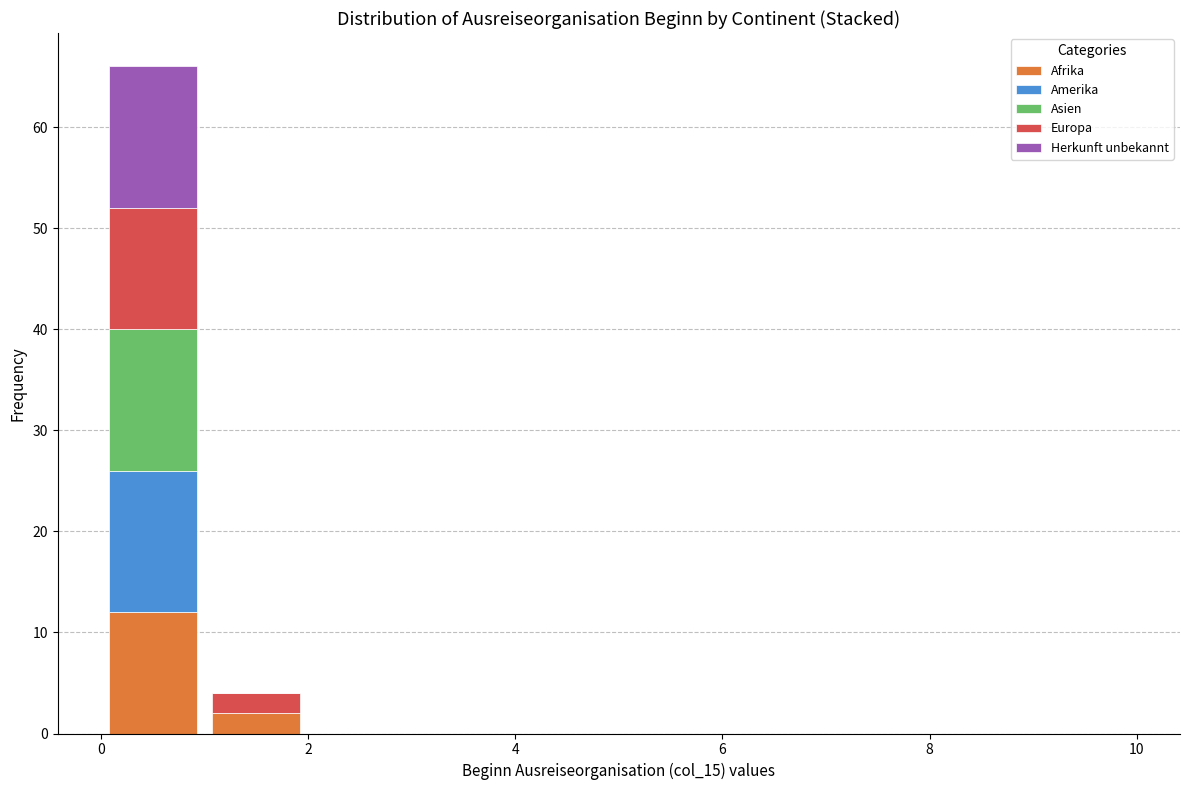

Reading left to right, list every stacked bar in this chart as the range it spans on the x-axis followed by its total height. The values are not printed on the chart, so give them approximately, as read against the axis.

0 to 1: 66
1 to 2: 4
2 to 3: 0
3 to 4: 0
4 to 5: 0
5 to 6: 0
6 to 7: 0
7 to 8: 0
8 to 9: 0
9 to 10: 0